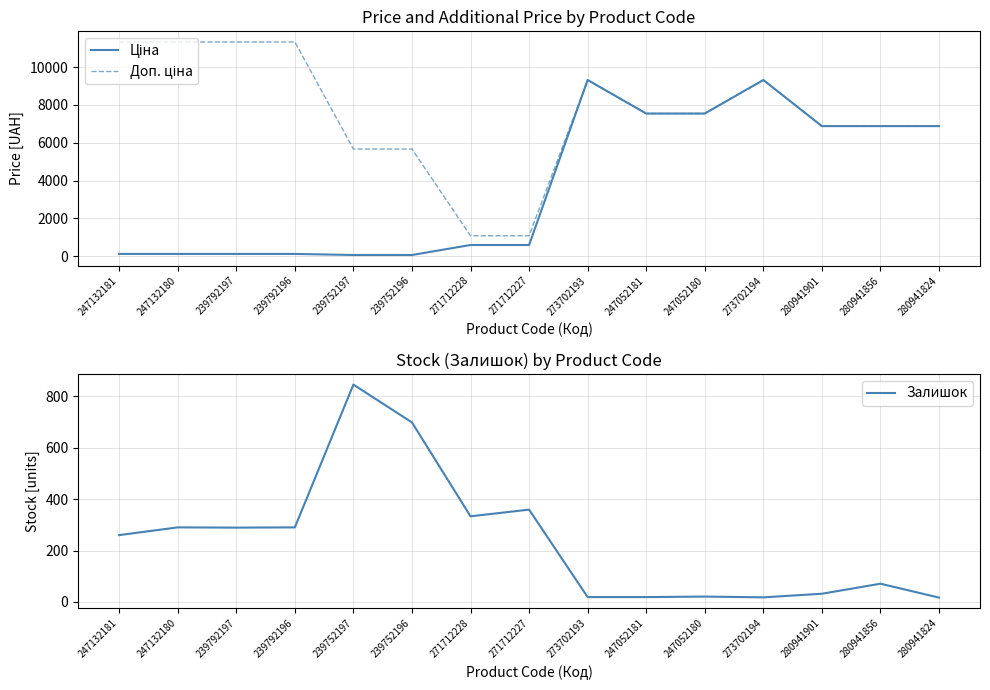

At which label is Ціна closest to 4689?

280941901